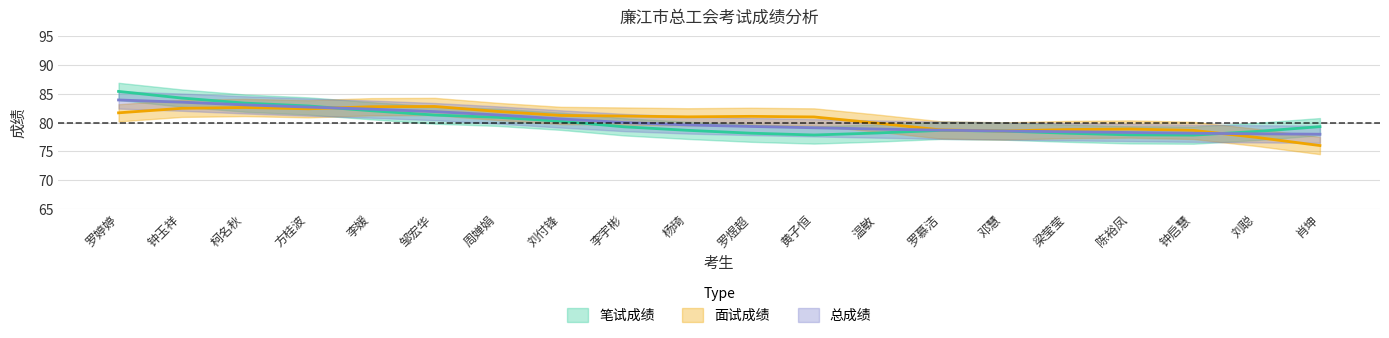

After their last crossing, which series has the higher values: 面试成绩 or 笔试成绩?

笔试成绩